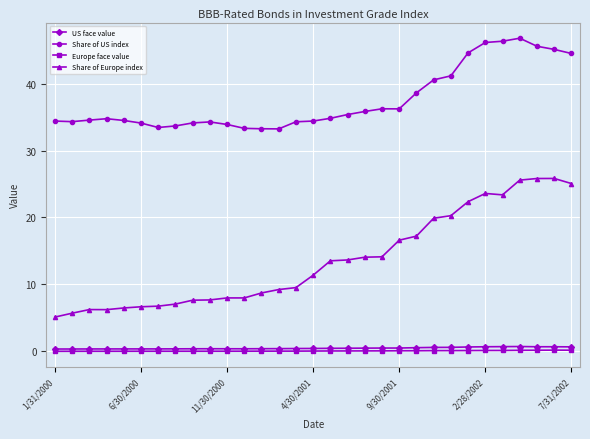

Which series has the largest range (max minus min)?

Share of Europe index